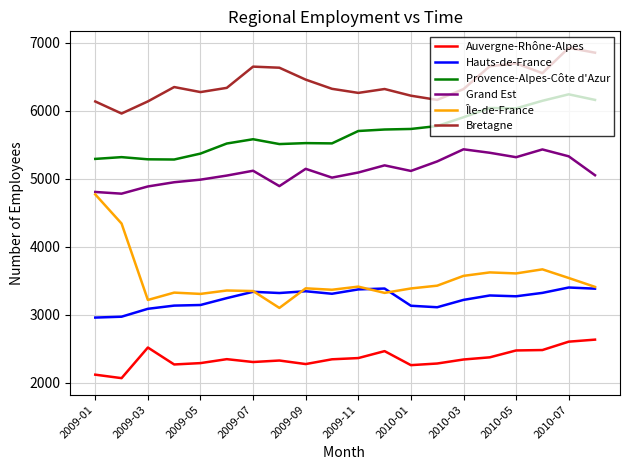

List the series in order of their peak value, highest first.

Bretagne, Provence-Alpes-Côte d'Azur, Grand Est, Île-de-France, Hauts-de-France, Auvergne-Rhône-Alpes